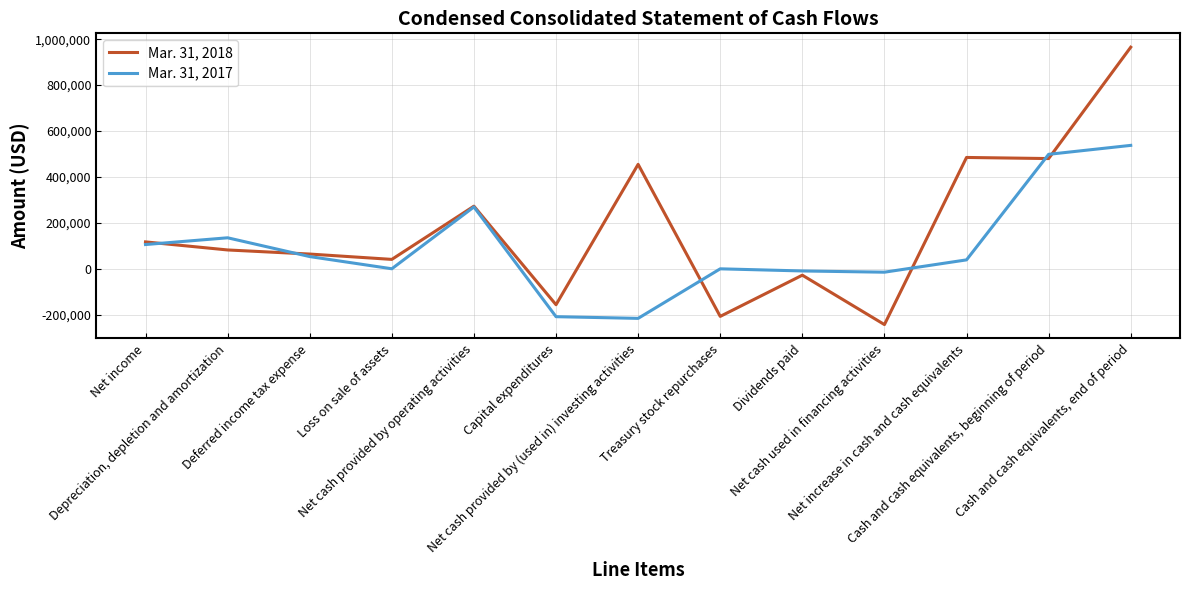

Rank the series by their maximum value, from highest to lowest.

Mar. 31, 2018, Mar. 31, 2017